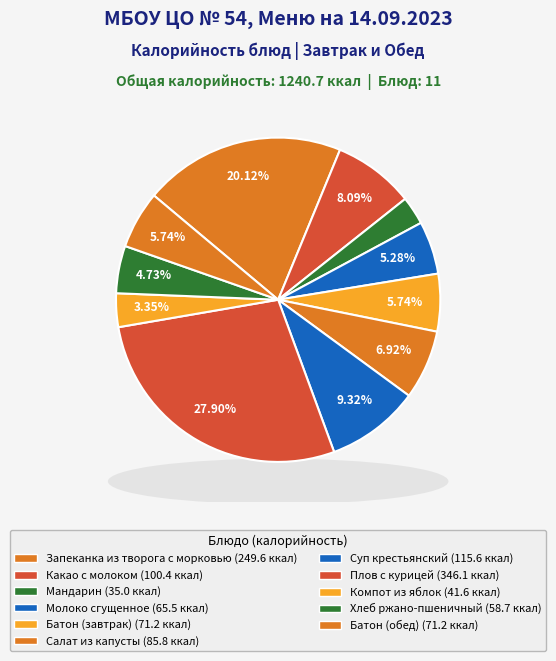

What is the ratio of the value at Молоко сгущенное to the value at Салат из капусты?

0.8